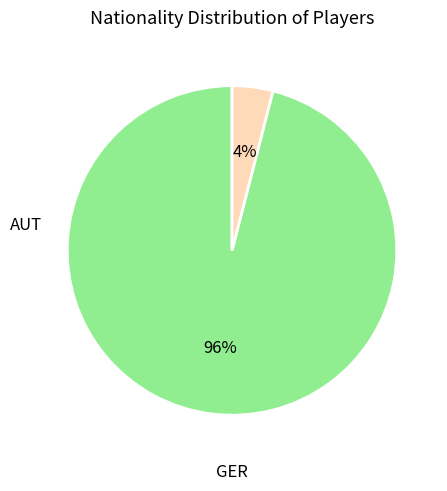

Is there a majority slice in this chart?

Yes